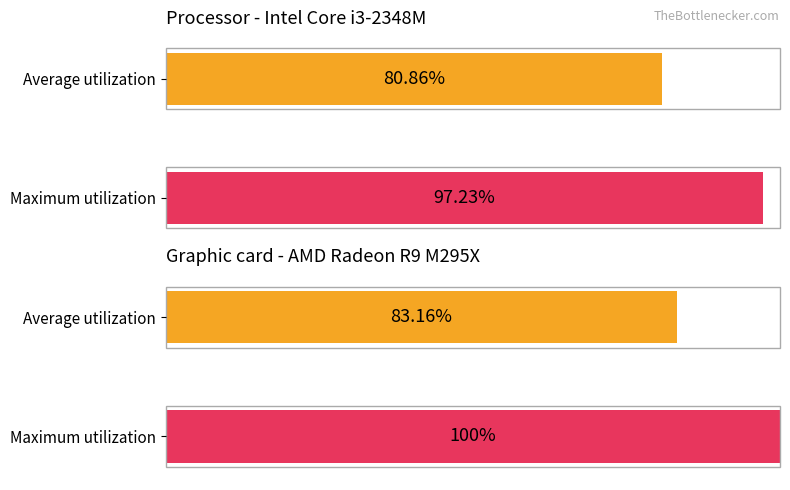

The Average utilization series shows 76.8 at MI. True or false?

False